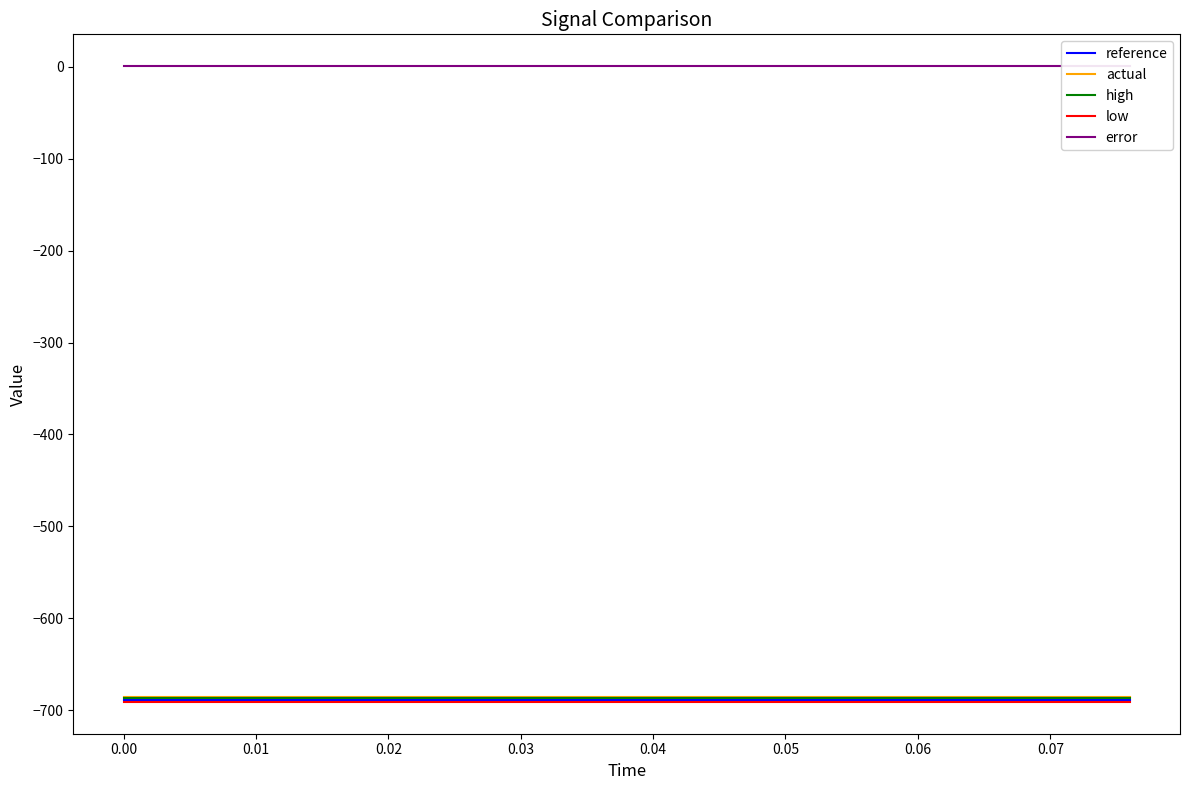

Does the chart have visible grid lines?

No